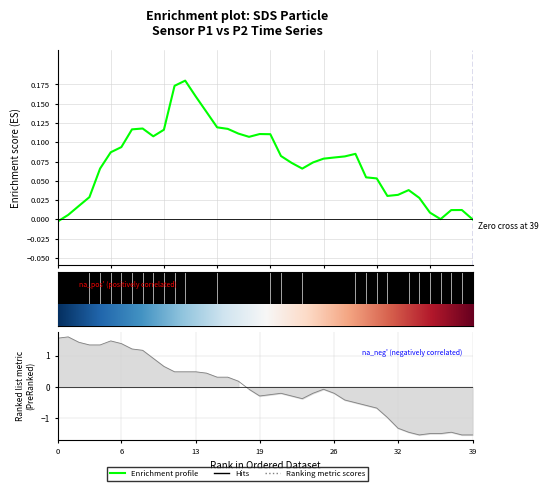

At which category does the chart reach its peak across all series?

12